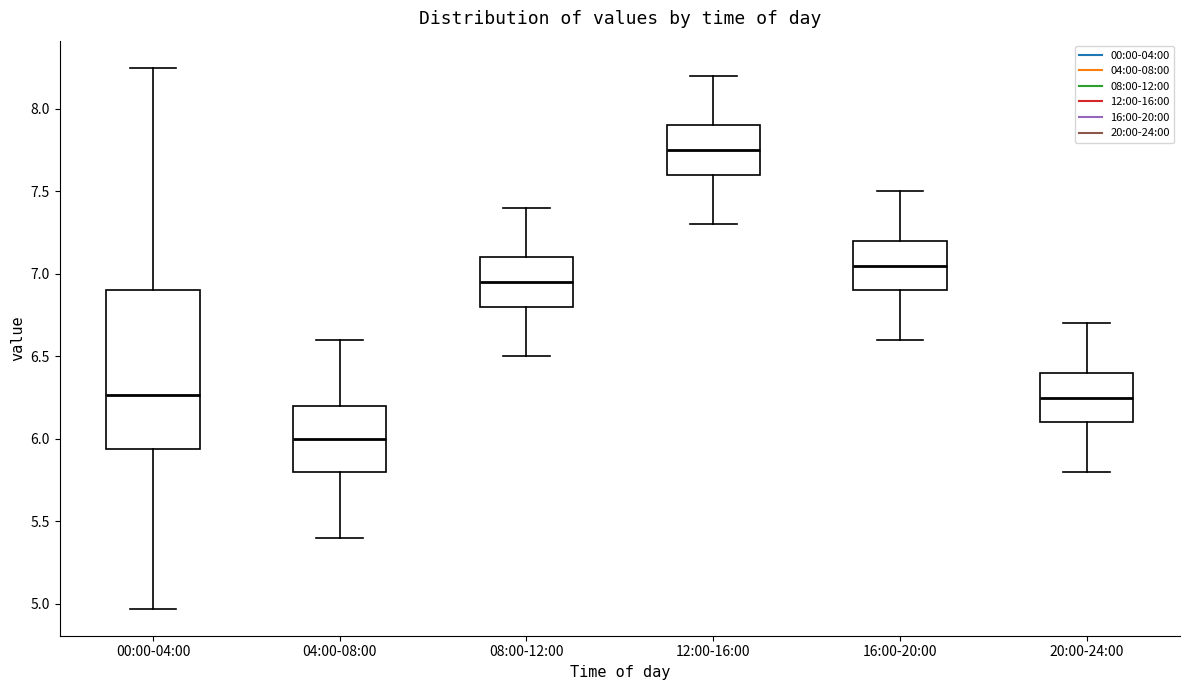

Which box's median line is the highest?

12:00-16:00